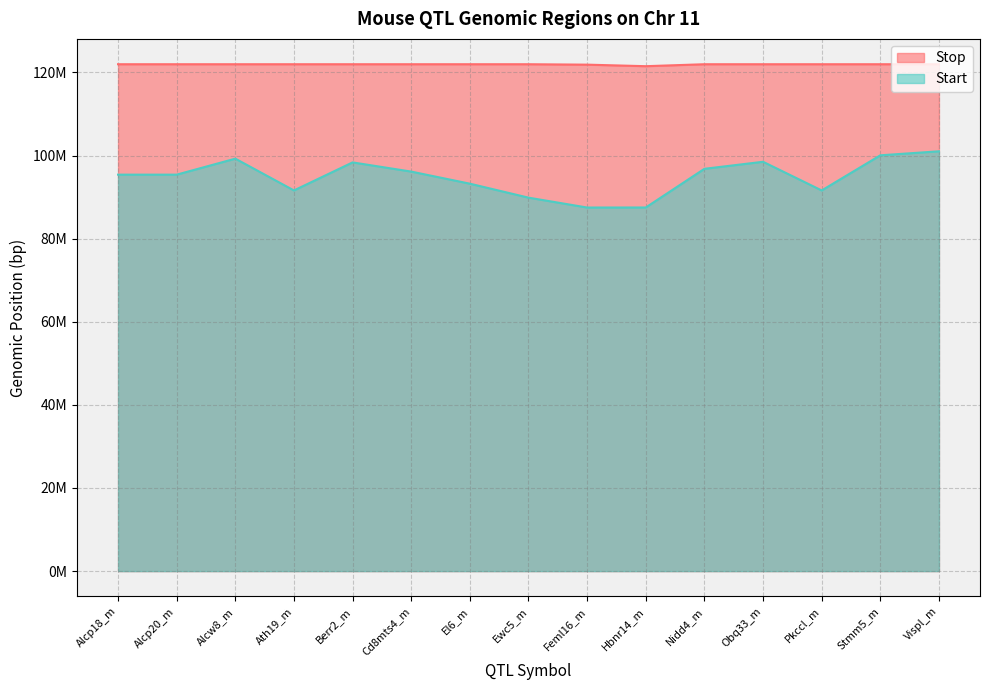

What is the sum of all Start values?

1422244774